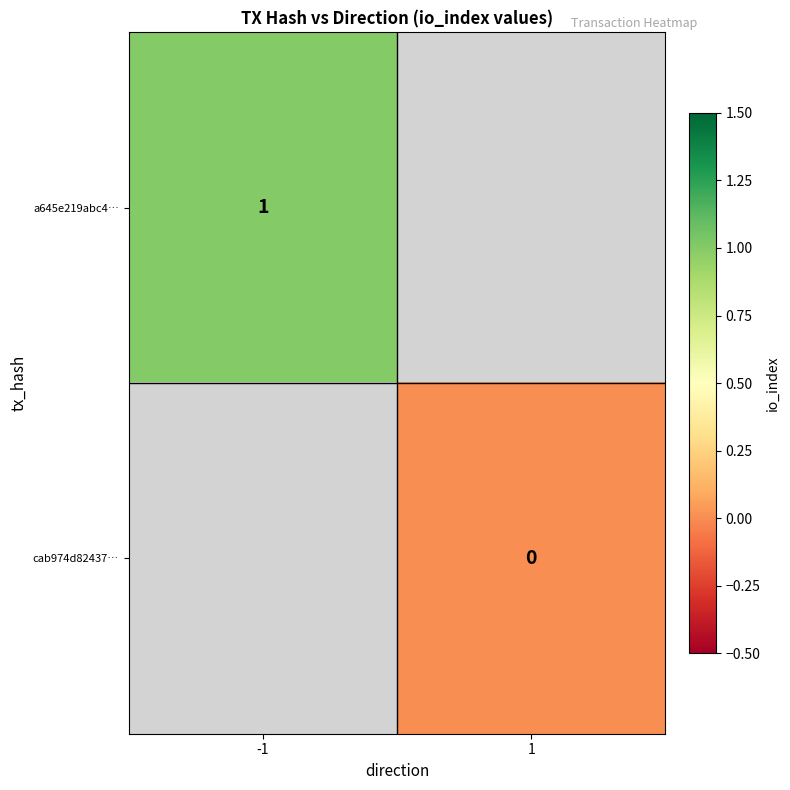

The a645e219abc4… series shows 2 at -1. True or false?

False